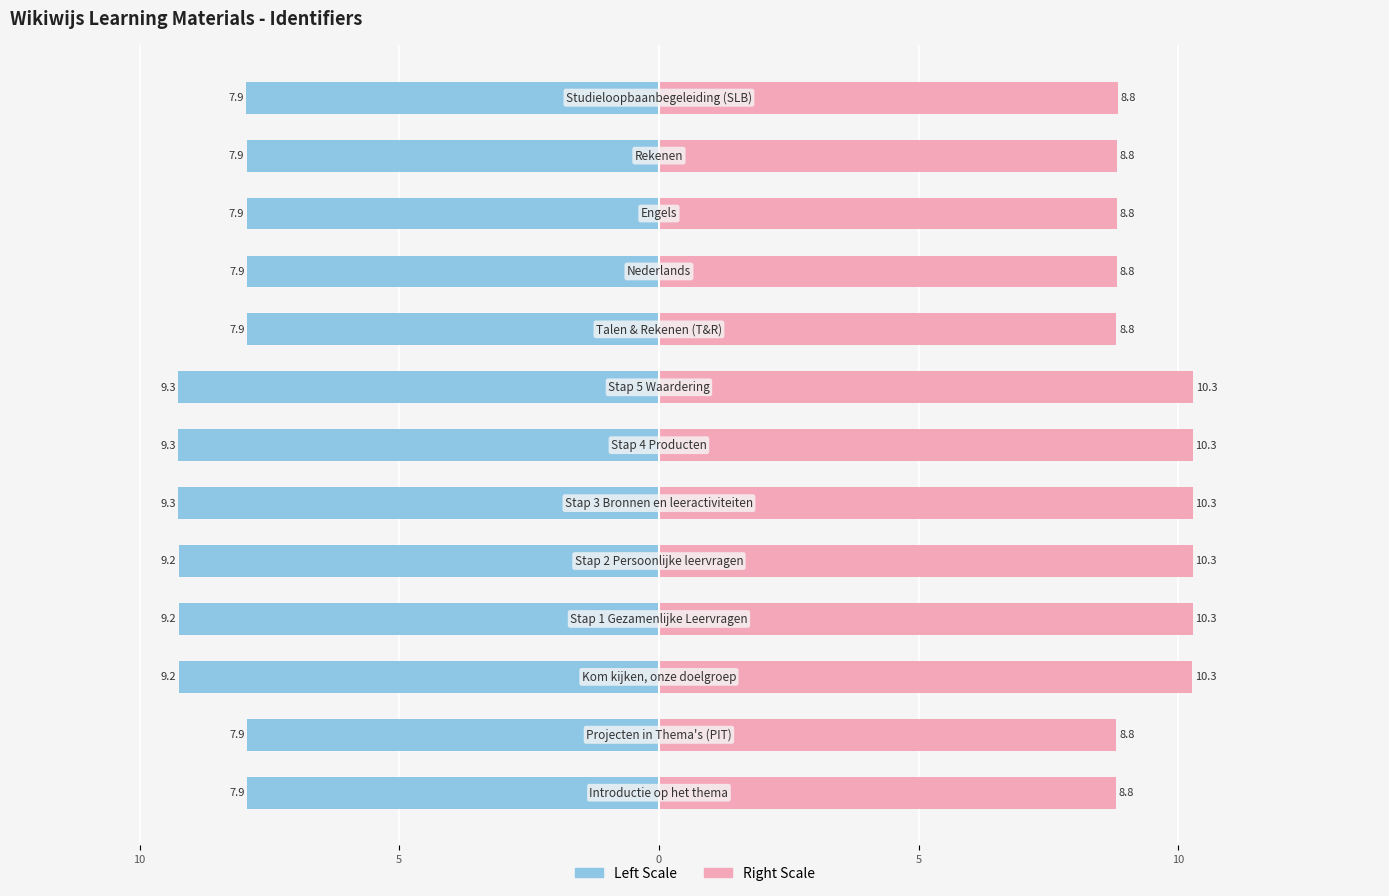

The value of Identifier (left scale) at 8 is -7.9. True or false?

True